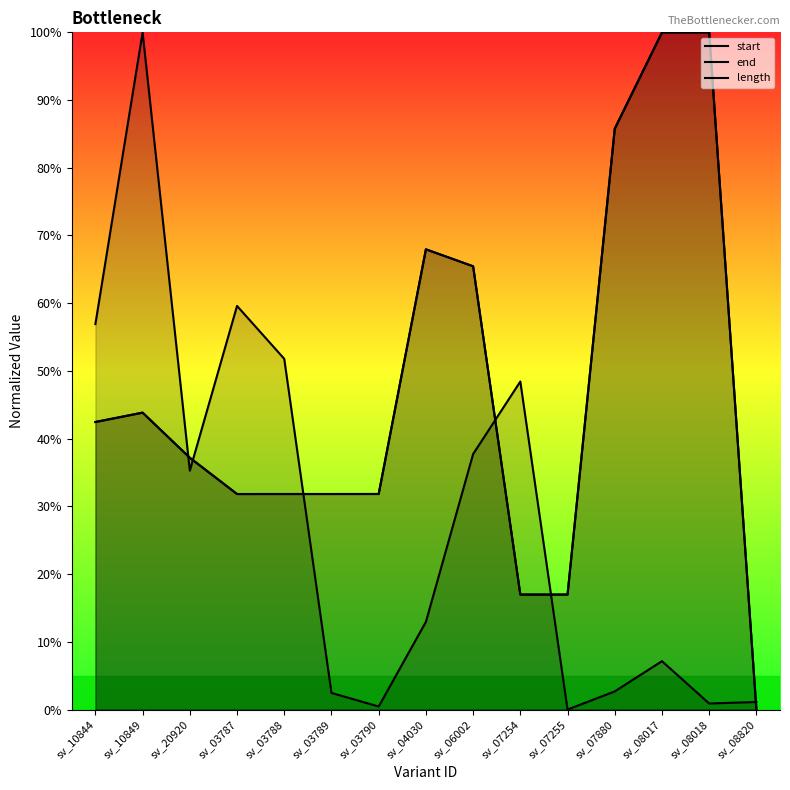

After their last crossing, which series has the higher values: start or length?

length